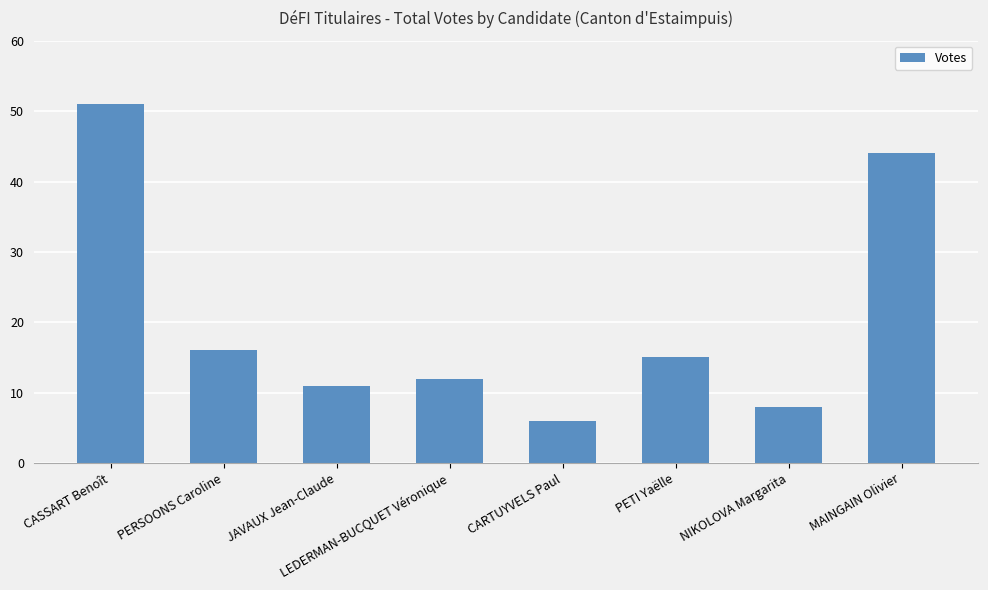

What is the value of the 1st bar from the left?

51